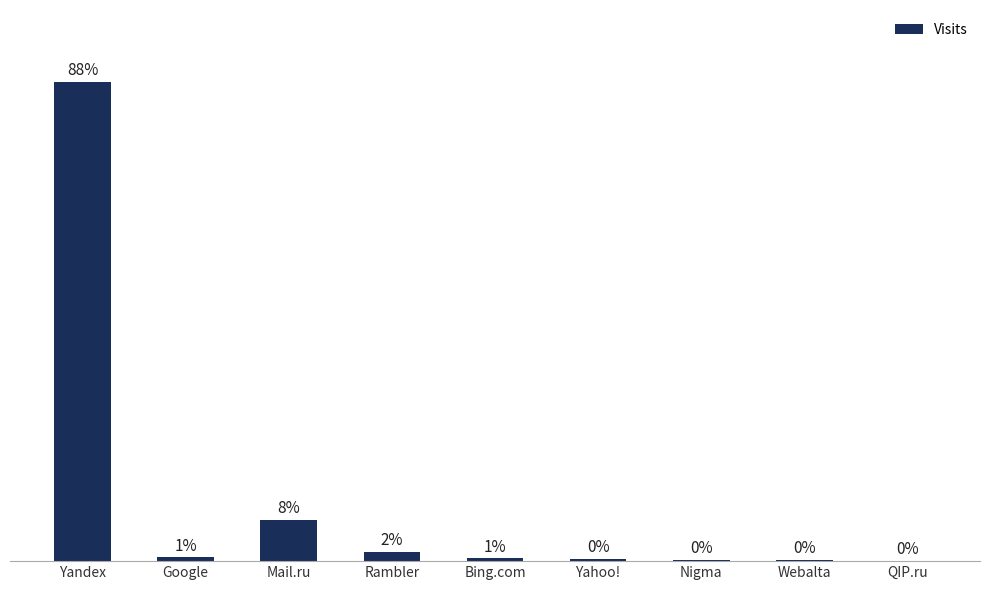

What position from the left is Rambler?

4